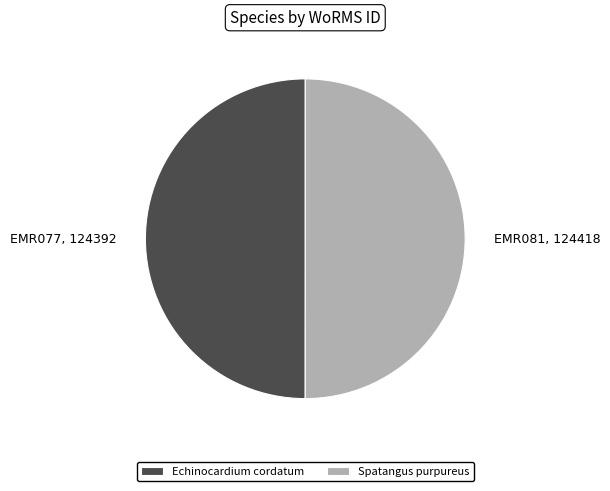

True or false: EMR081, 124418 accounts for 59% of the total.

False